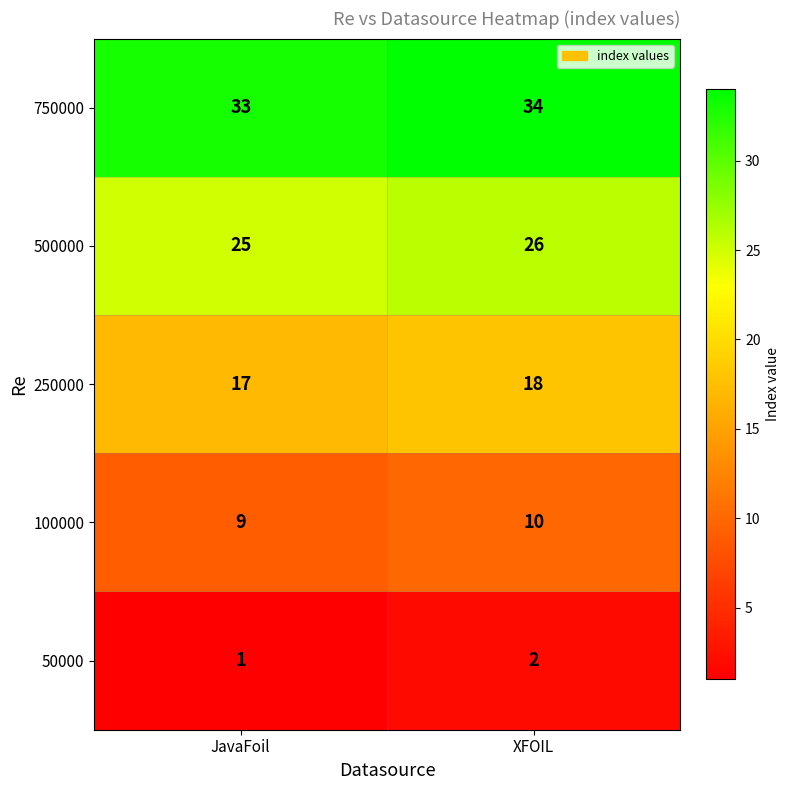

What is the sum of all 50000 values?

3